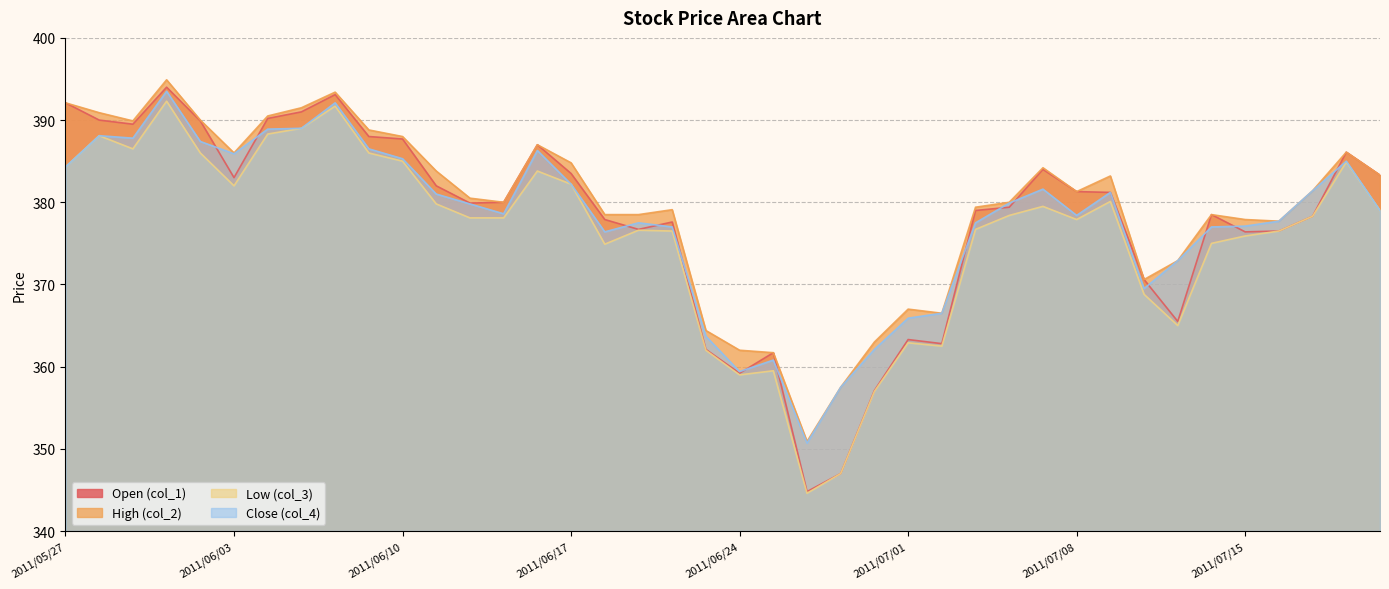

How many lines are shown in the chart?

4